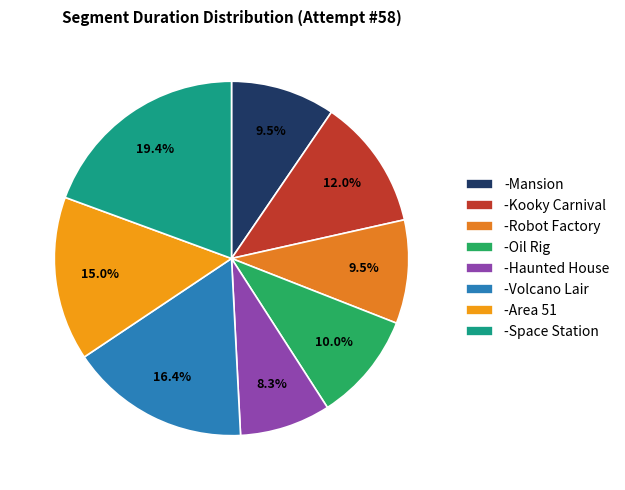

How many segments does this pie chart have?

8